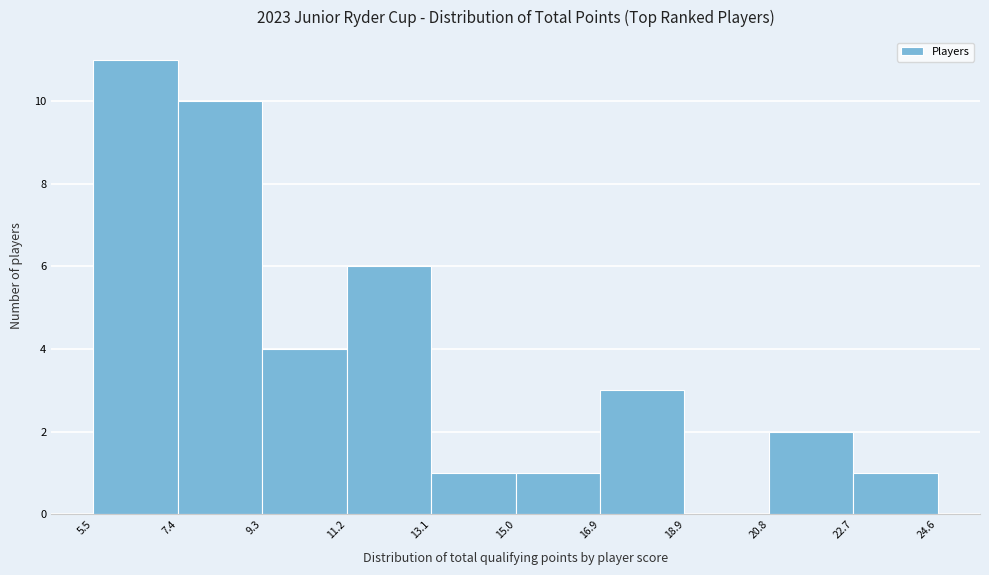

Reading left to right, transcribe this chart: for each bar, give the range it covers on the x-axis and its height. The values are not printed on the chart, so give them approximately, as read against the axis.

5.5 to 7.4: 11
7.4 to 9.3: 10
9.3 to 11.2: 4
11.2 to 13.1: 6
13.1 to 15.0: 1
15.0 to 16.9: 1
16.9 to 18.9: 3
18.9 to 20.8: 0
20.8 to 22.7: 2
22.7 to 24.6: 1